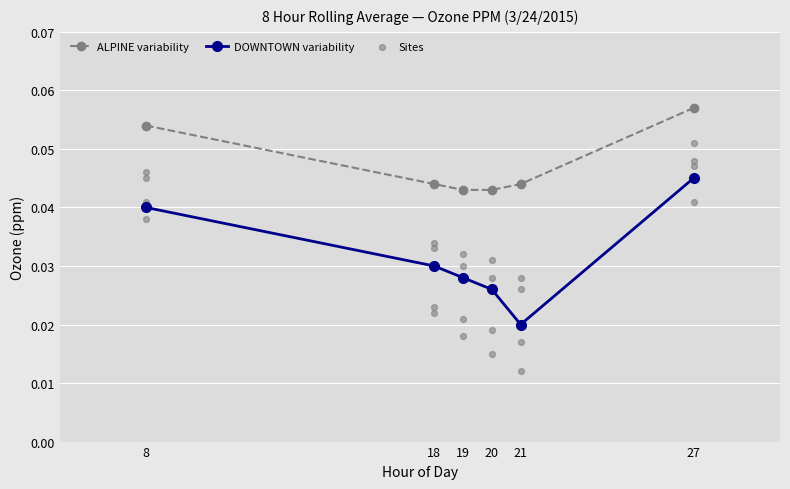

Is the value of DOWNTOWN variability at 19 greater than the value of ALPINE variability at 27?

No